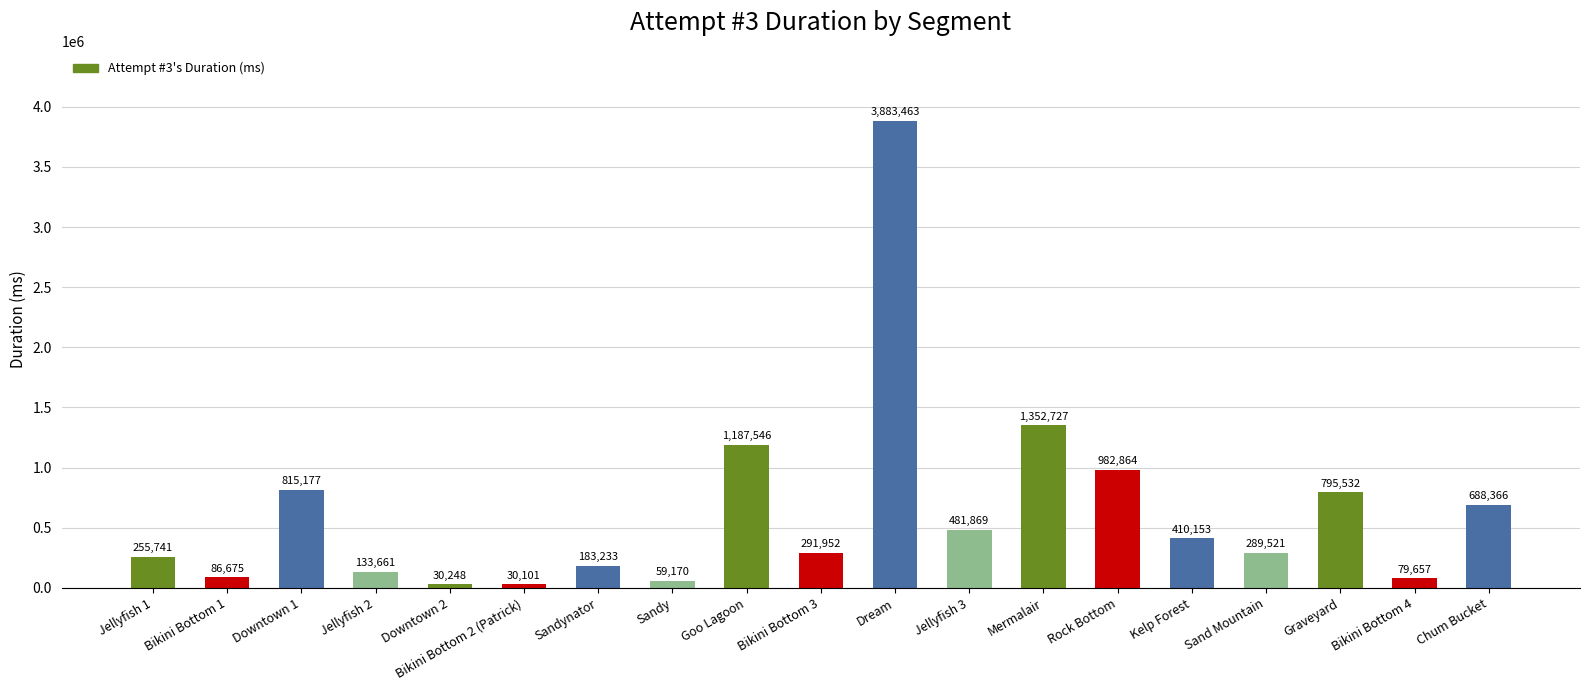

Are the bars grouped side by side (vs. stacked)?

No